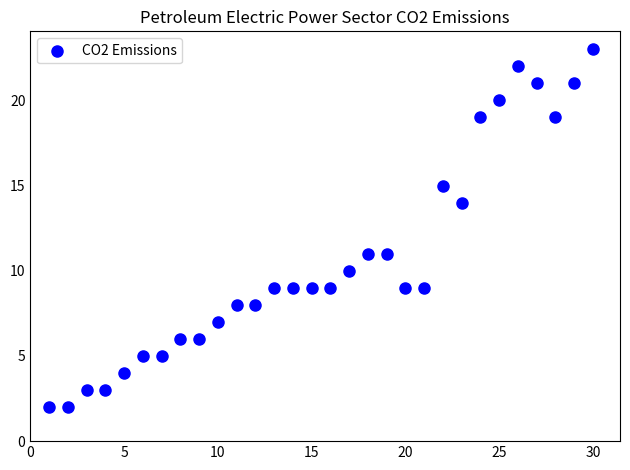

What is the range of Y values (max minus min)?

21